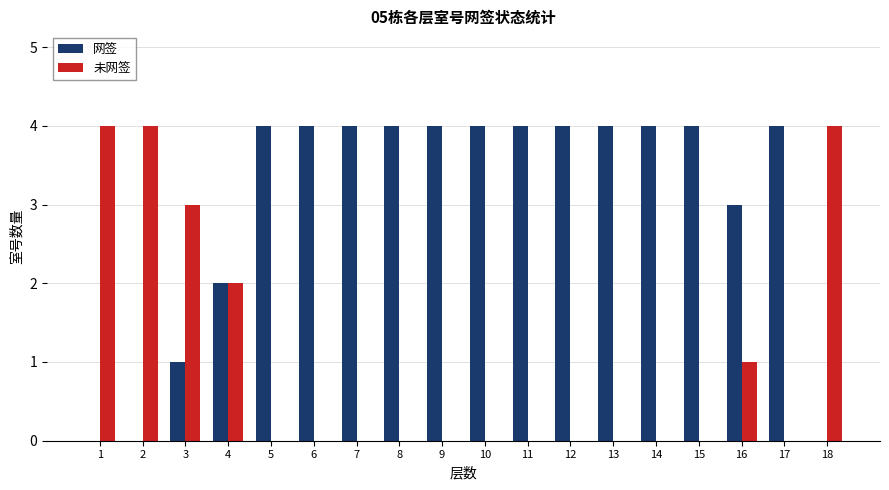

Which series has the largest total across all categories?

网签